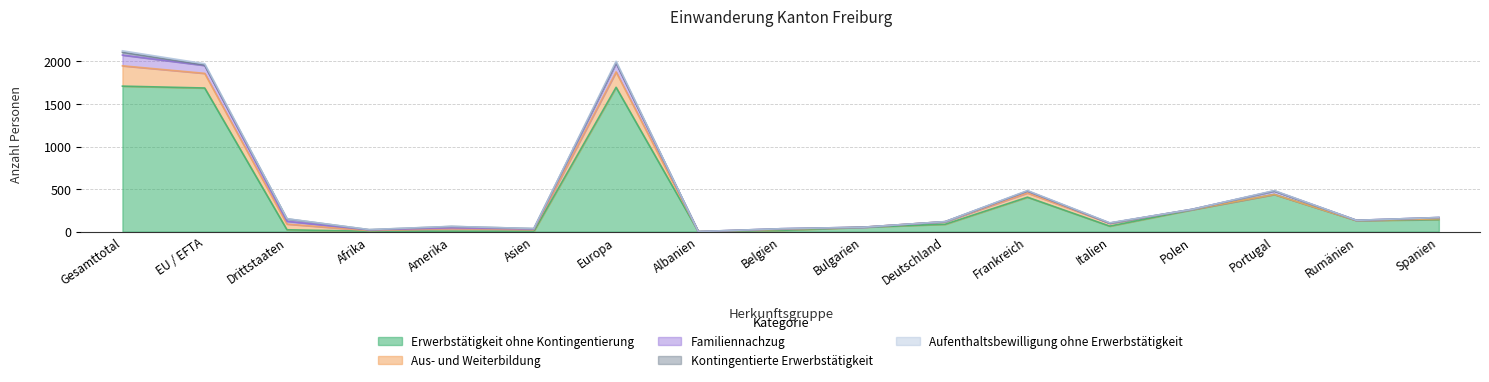

Which series ends up on top after the final intersection of Erwerbstätigkeit ohne Kontingentierung and Familiennachzug?

Erwerbstätigkeit ohne Kontingentierung